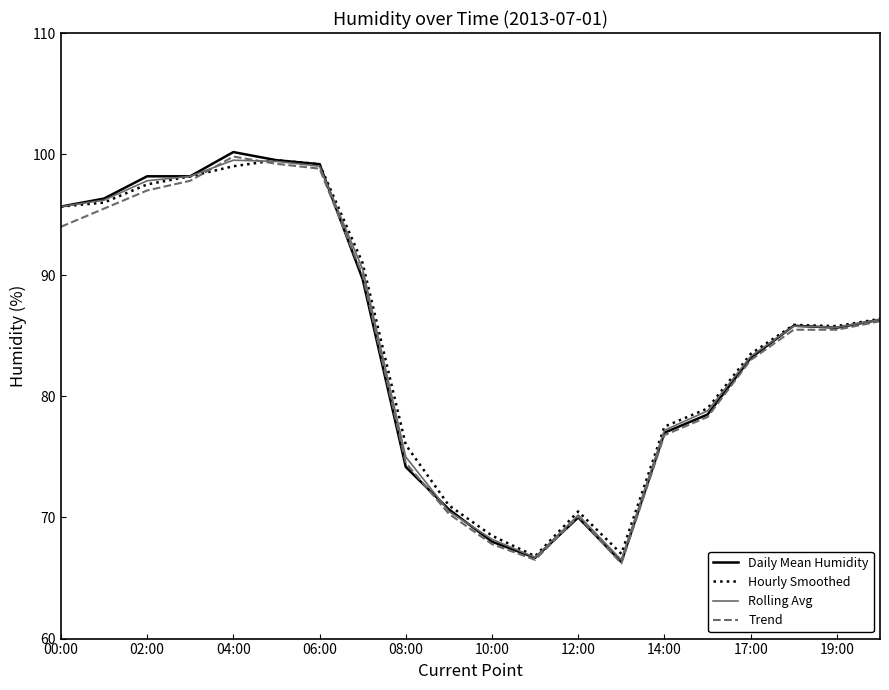

Which series has the widest spread of values?

Daily Mean Humidity